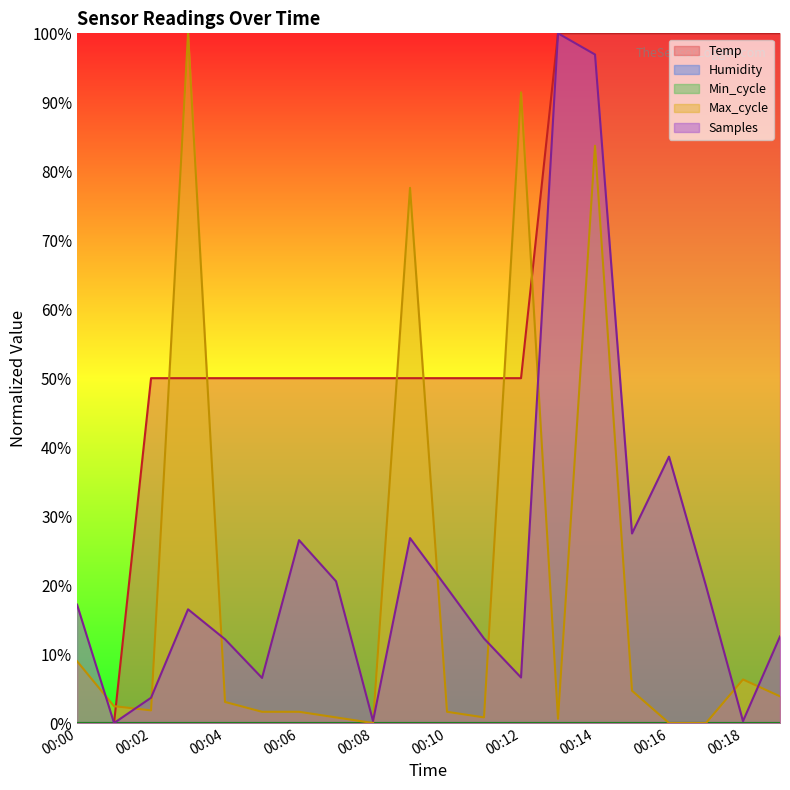

True or false: Samples has a value of 11.8 at 00:00.

False